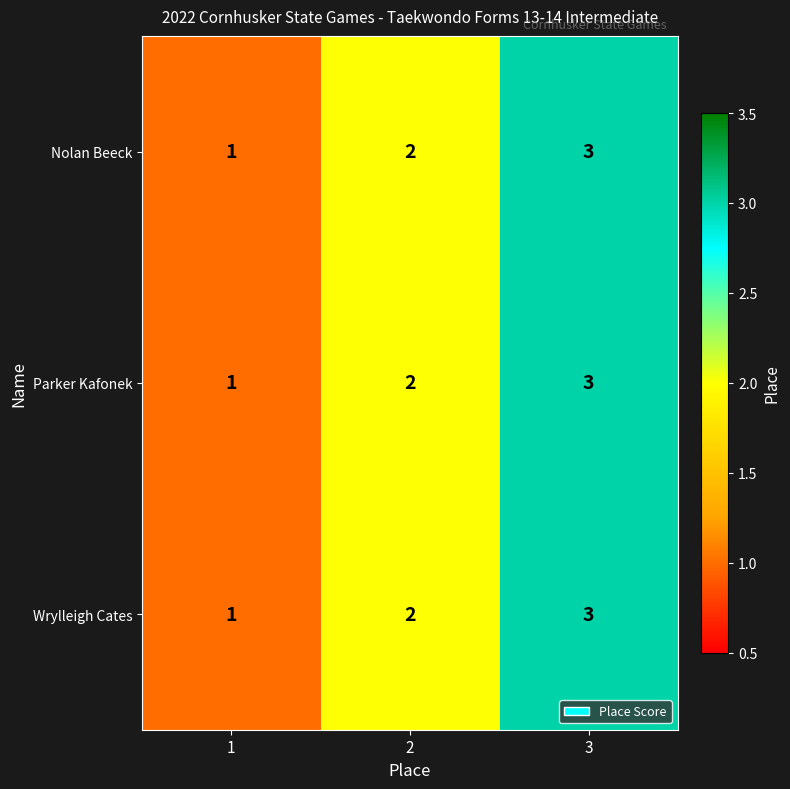

What is the maximum value shown in the chart?

3